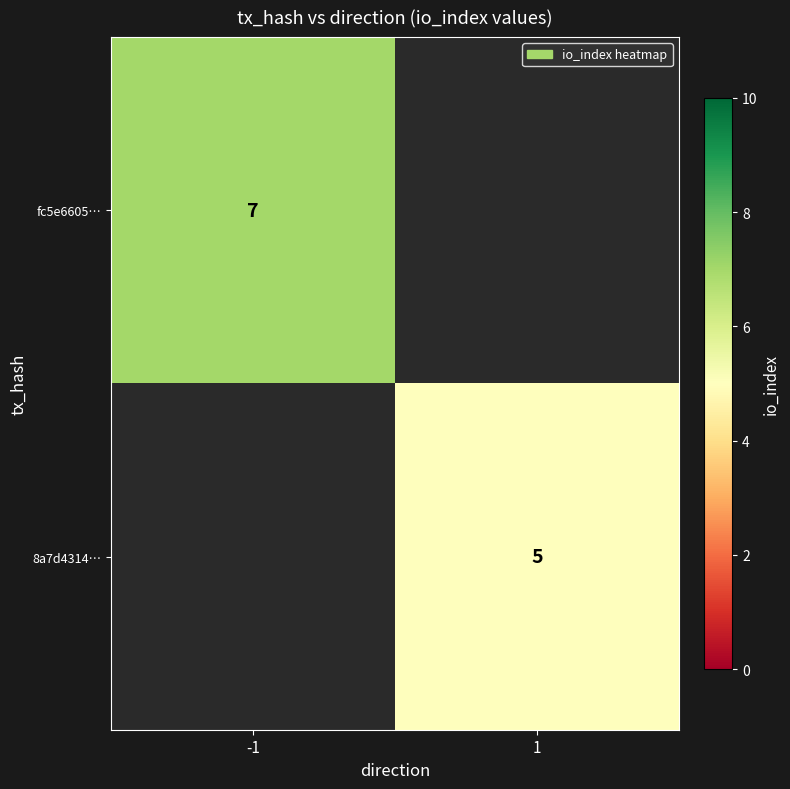

Is the value of fc5e6605… at -1 greater than the value of 8a7d4314… at 1?

Yes